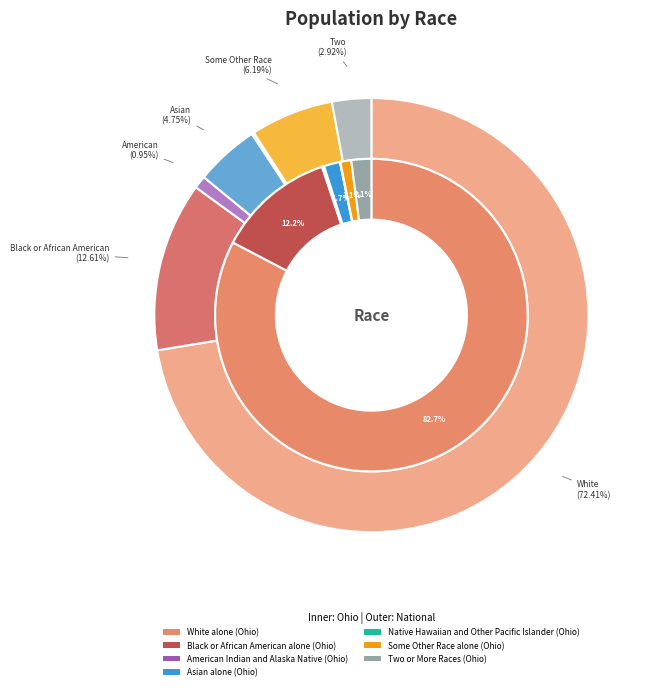

To the nearest percent, what percentage of the pie is Some Other Race alone?

6%